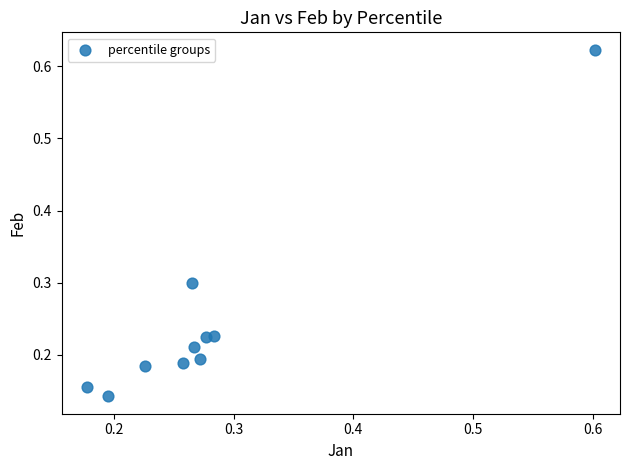

What is the range of X values (max minus min)?

0.4